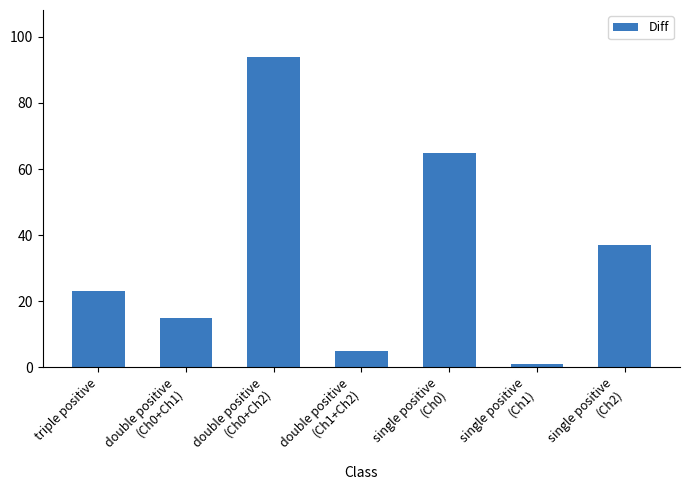

What is the difference between the values at single positive
(Ch2) and single positive
(Ch0)?

28